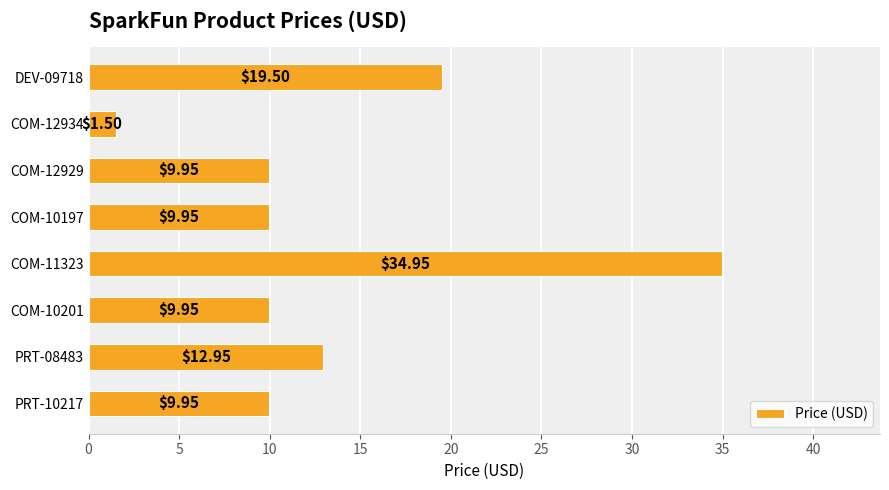

What is the minimum value shown in the chart?

1.5